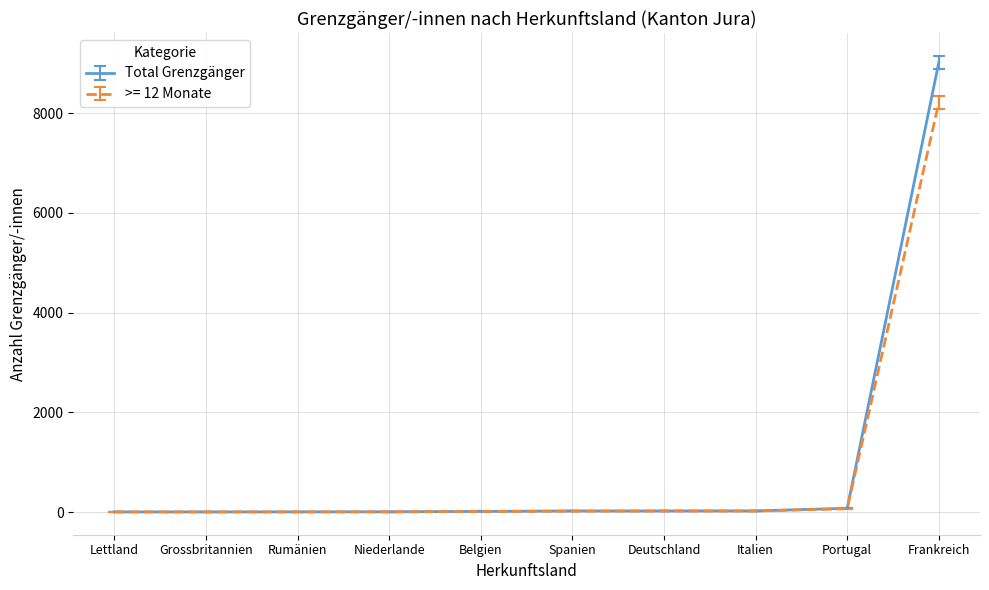

What is the label of the 2nd point from the right?

Portugal